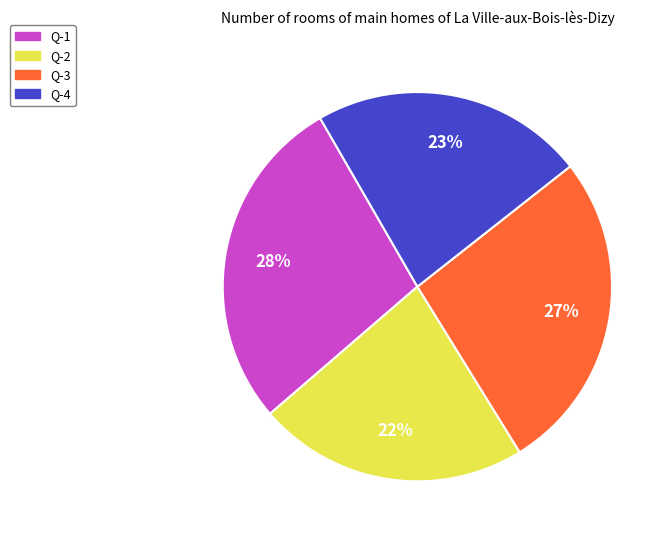

Approximately how many times larger is the value at Q-3 compared to Q-2?

1.2